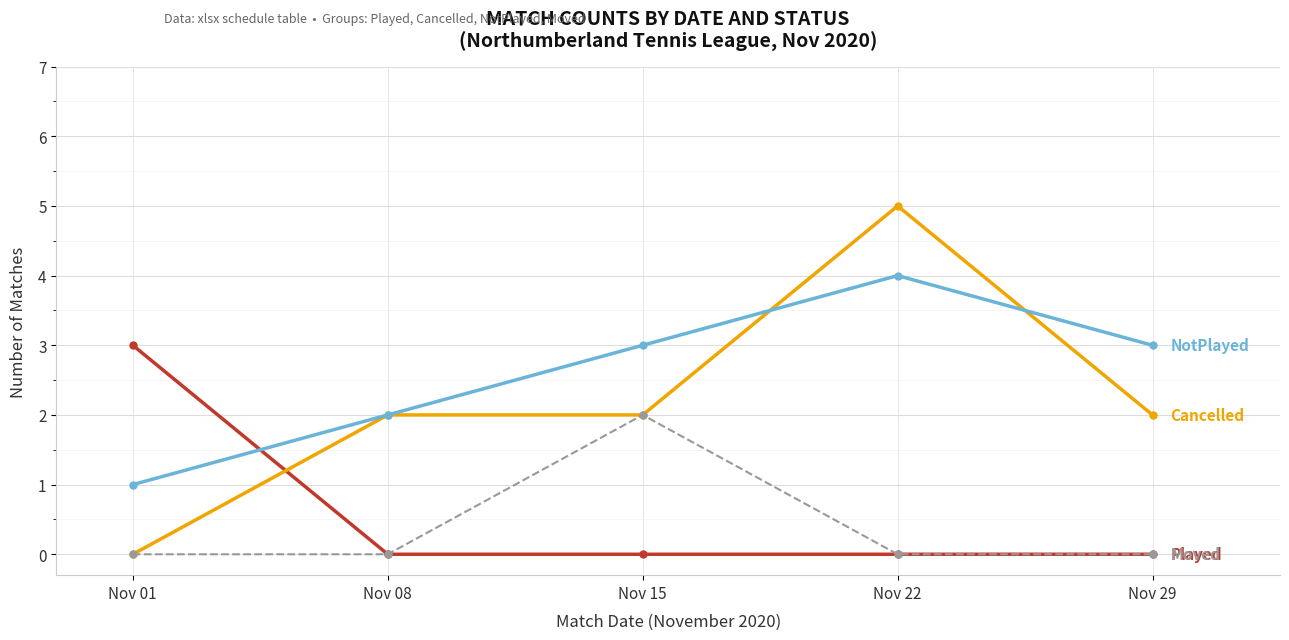

Reading left to right, what are all the values shown in this chart?

Played: 3	0	0	0	0
Cancelled: 0	2	2	5	2
NotPlayed: 1	2	3	4	3
Moved: 0	0	2	0	0